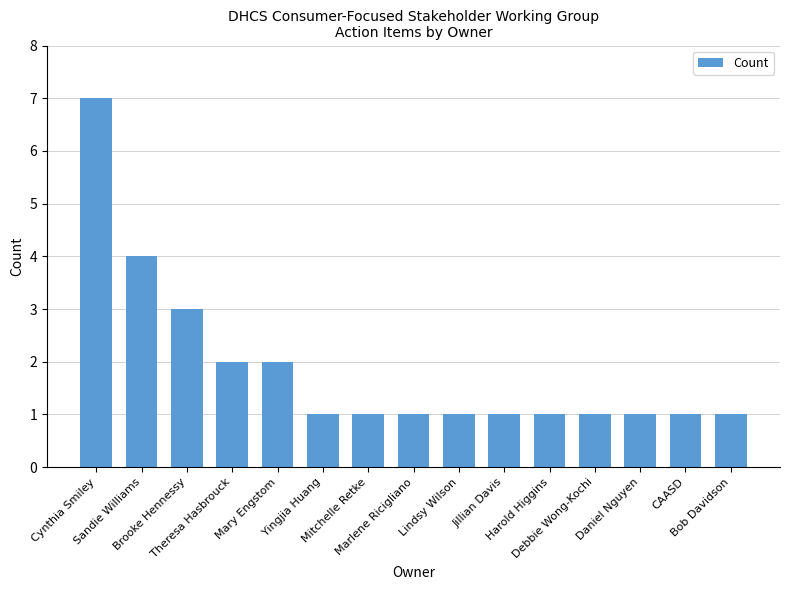

Count the number of categories in the chart.

15